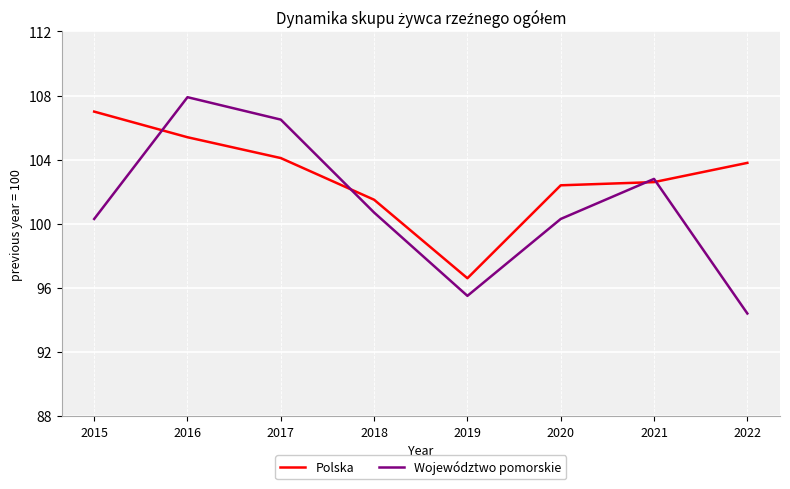

What is the sum of all Województwo pomorskie values?

808.4